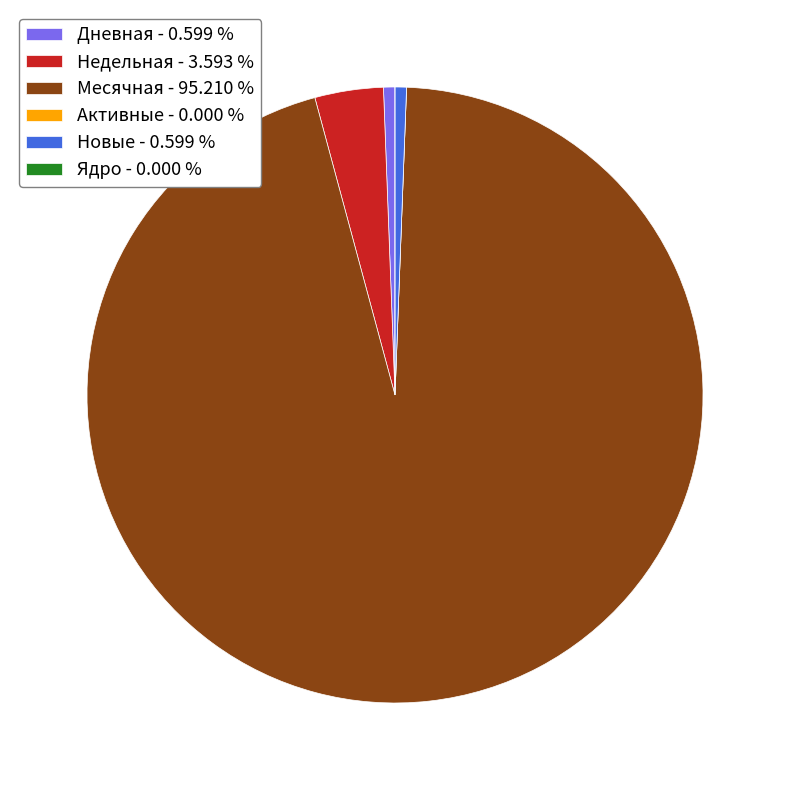

Which has a higher value, Недельная - 3.593 % or Дневная - 0.599 %?

Недельная - 3.593 %